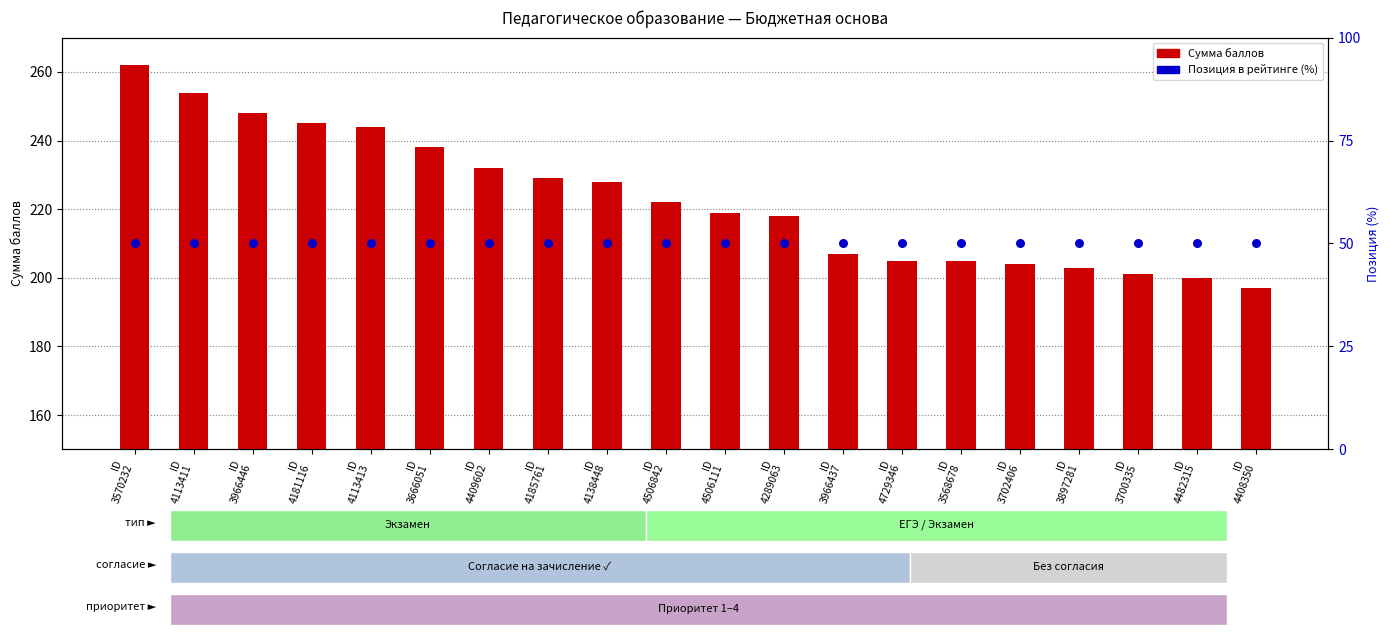

What is the total value across all series at ID
3966446?

298